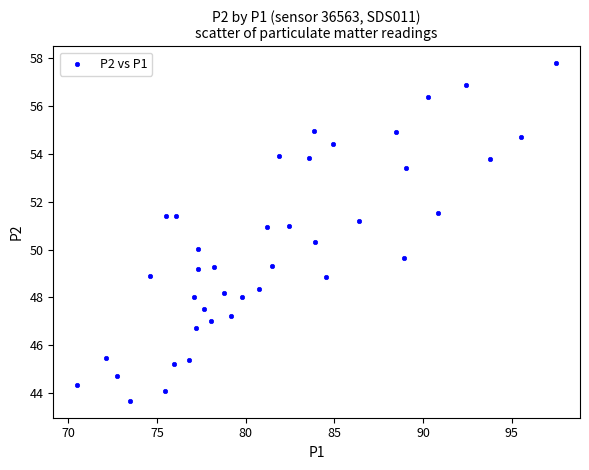

What is the range of Y values (max minus min)?

14.1